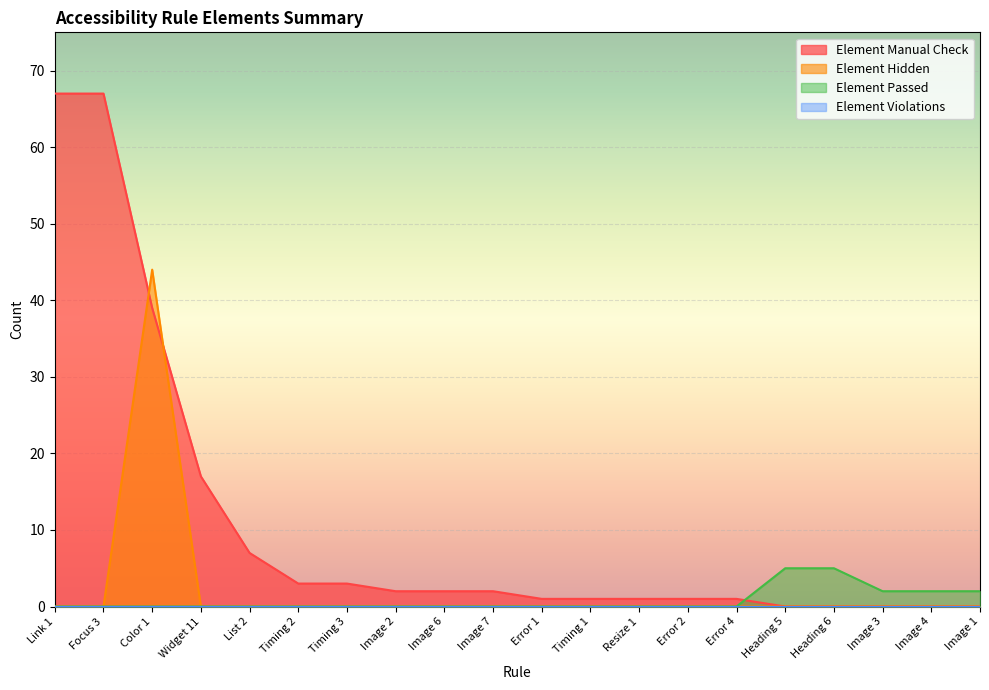

The Element Manual Check series shows 3 at Timing 3. True or false?

True